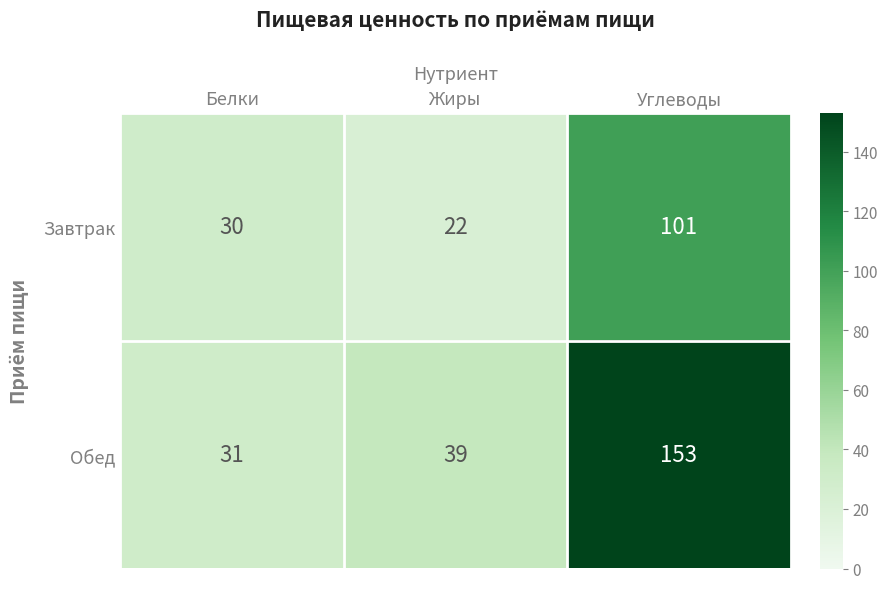

What is the greatest value displayed?

153